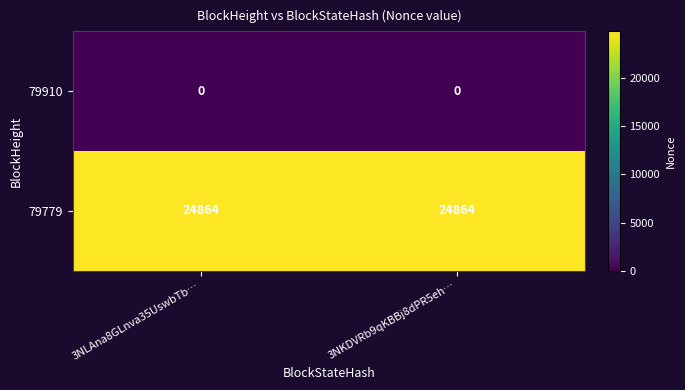

What is the sum of all 79779 values?

49728